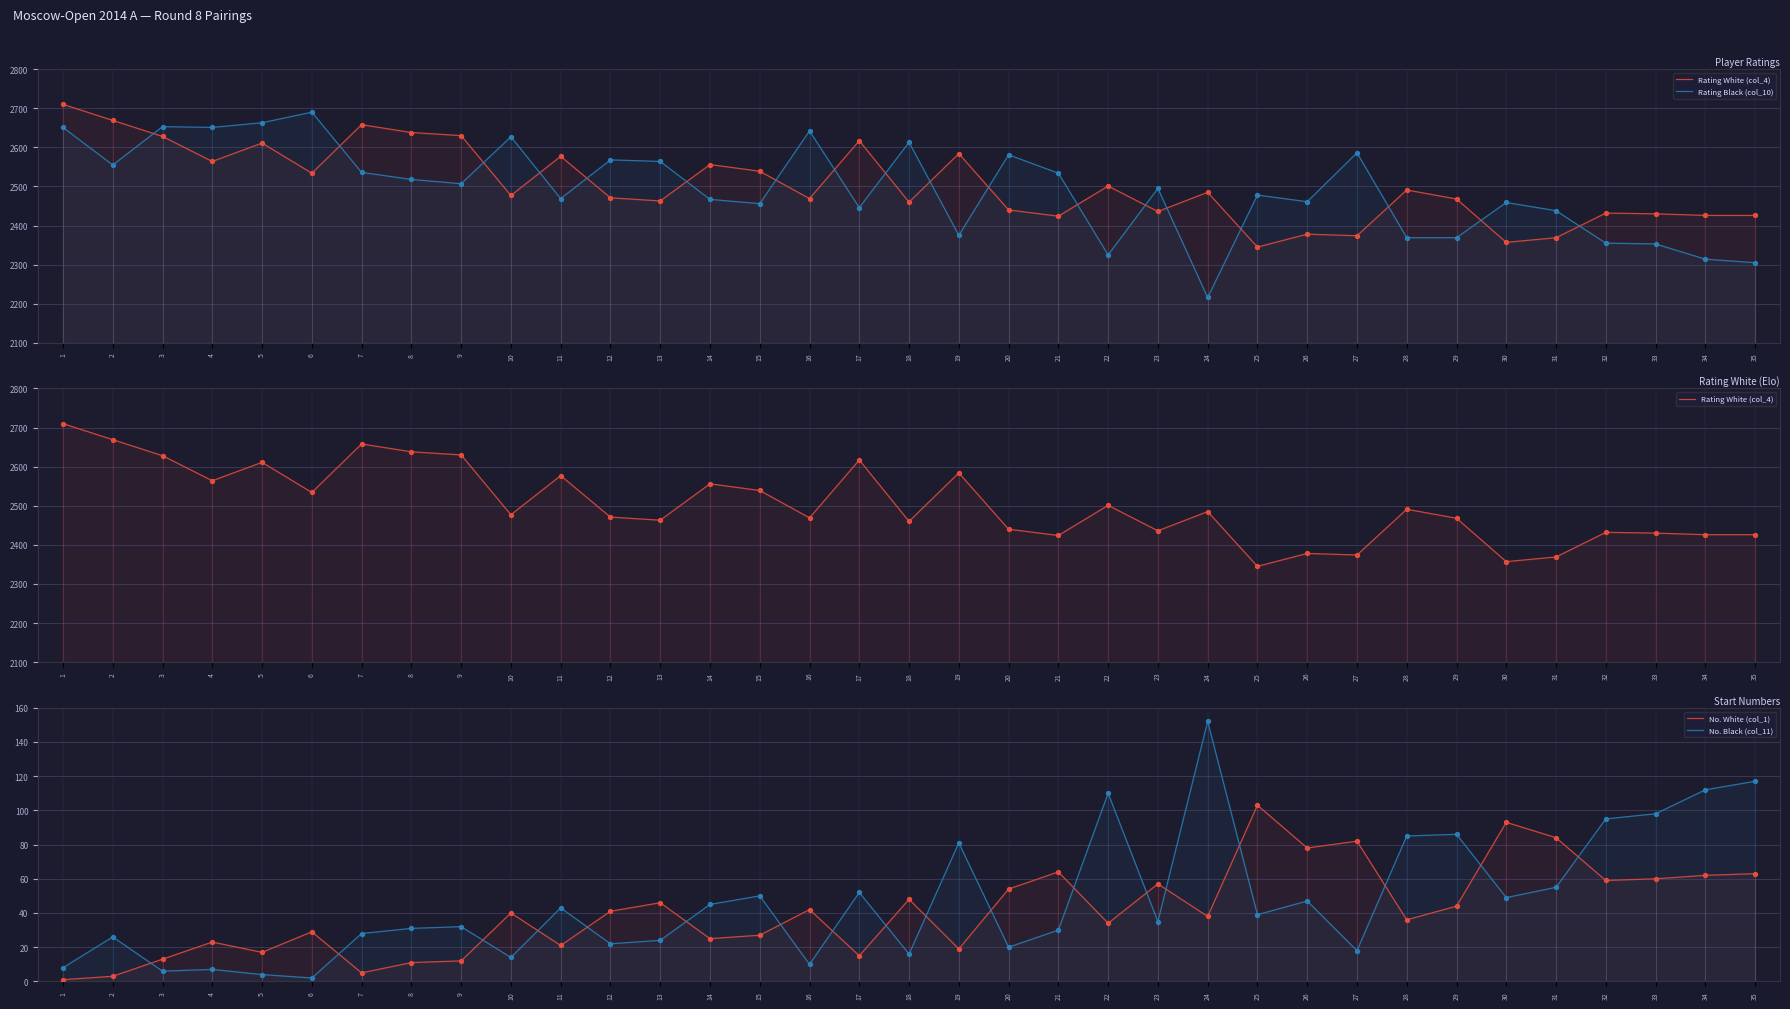

At how many categories does at least one series exceed 670?

35